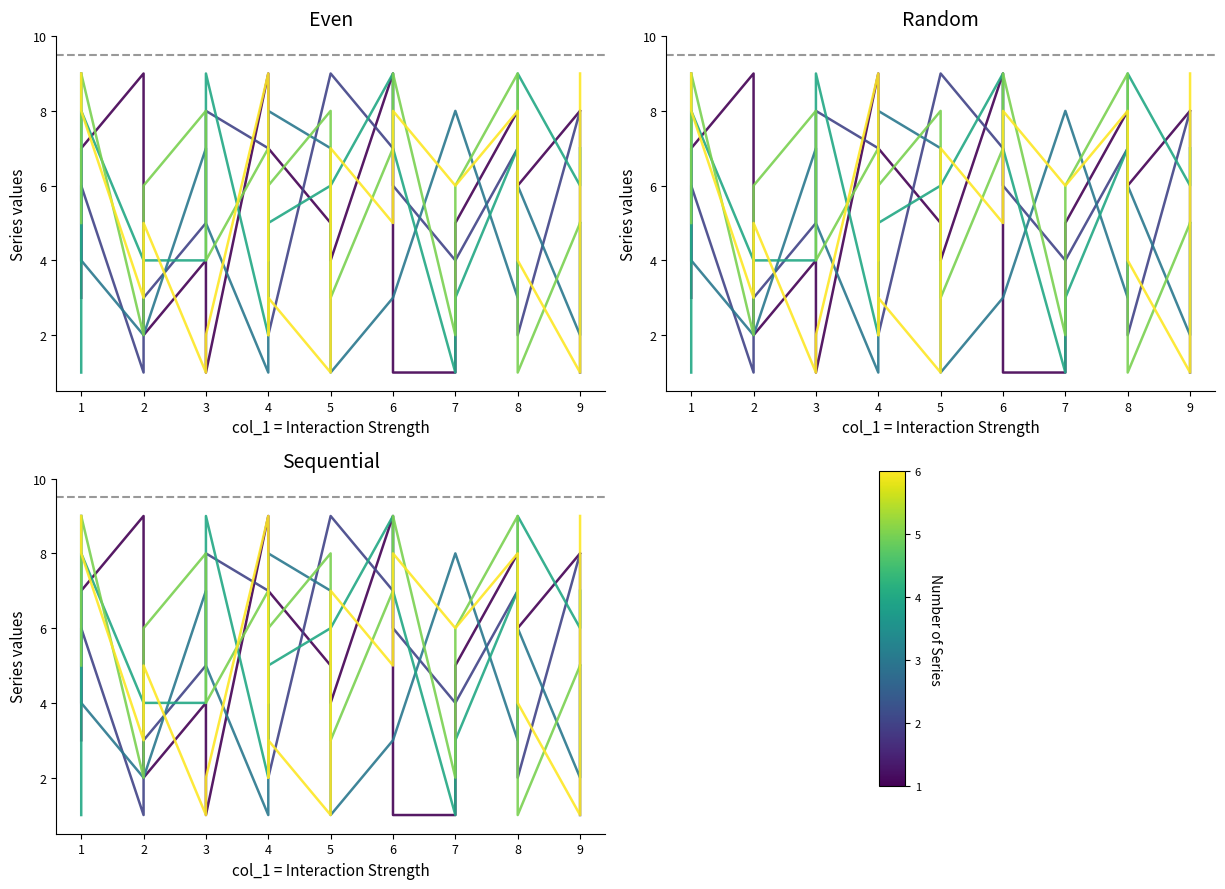

What is the lowest value of the col_9 series?

1